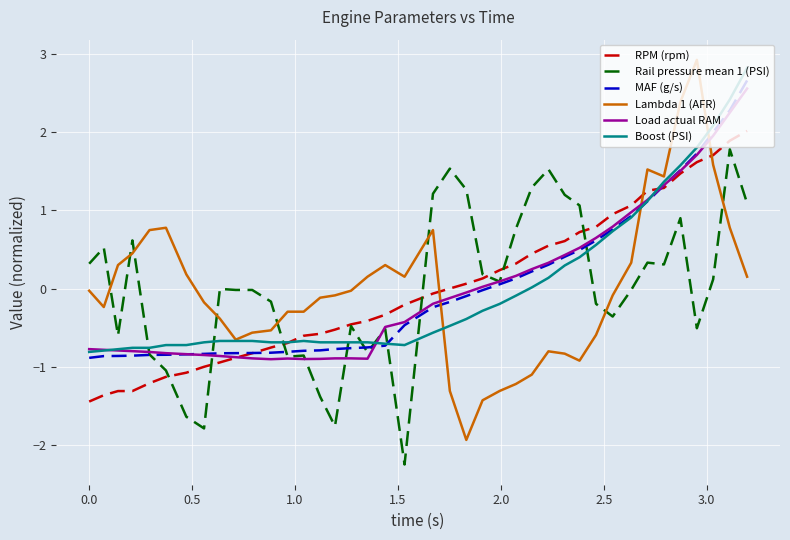

What is the minimum value shown in the chart?

-2.2